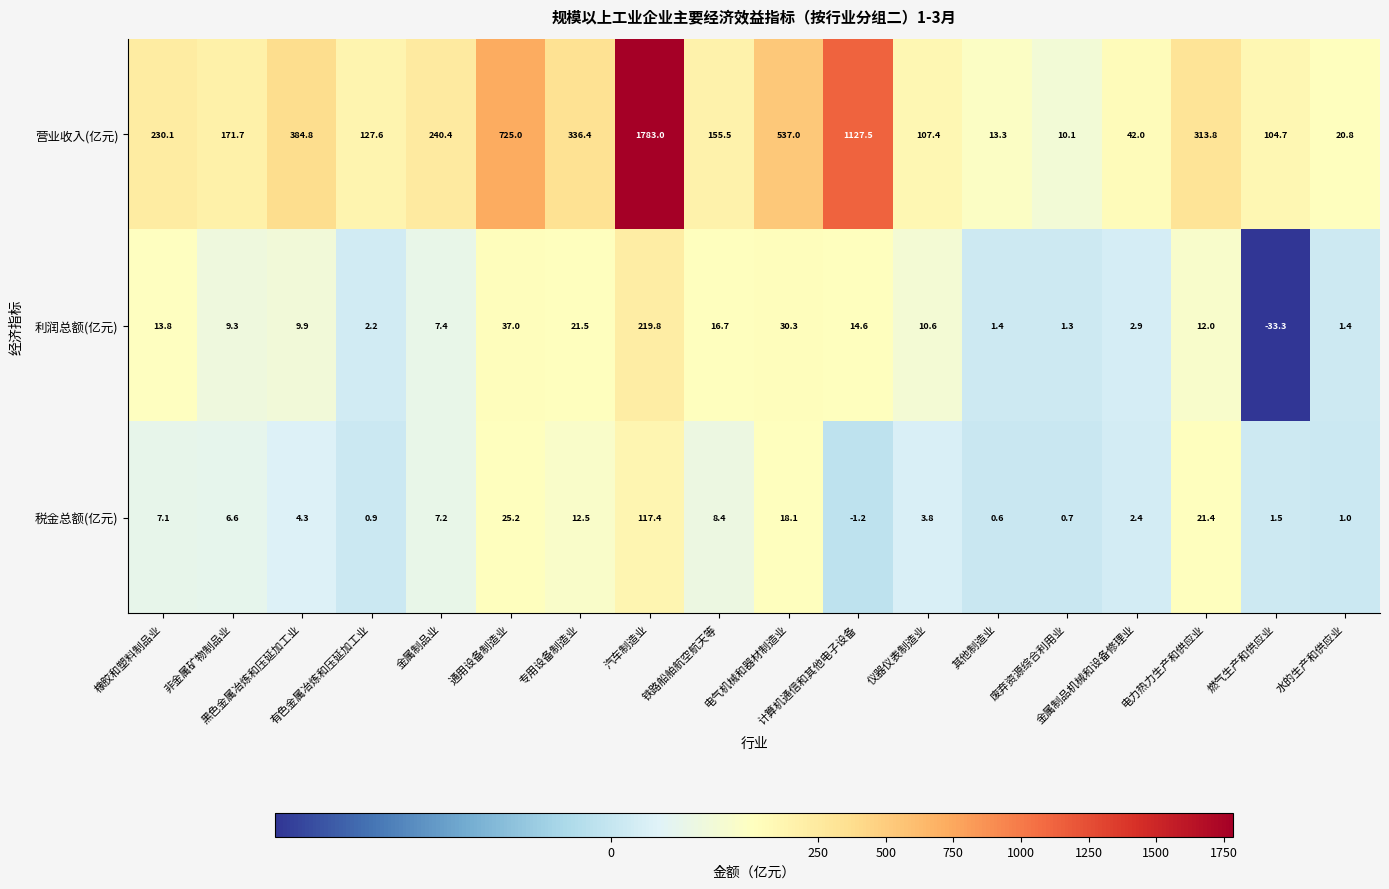

What is the greatest value displayed?

1783.0